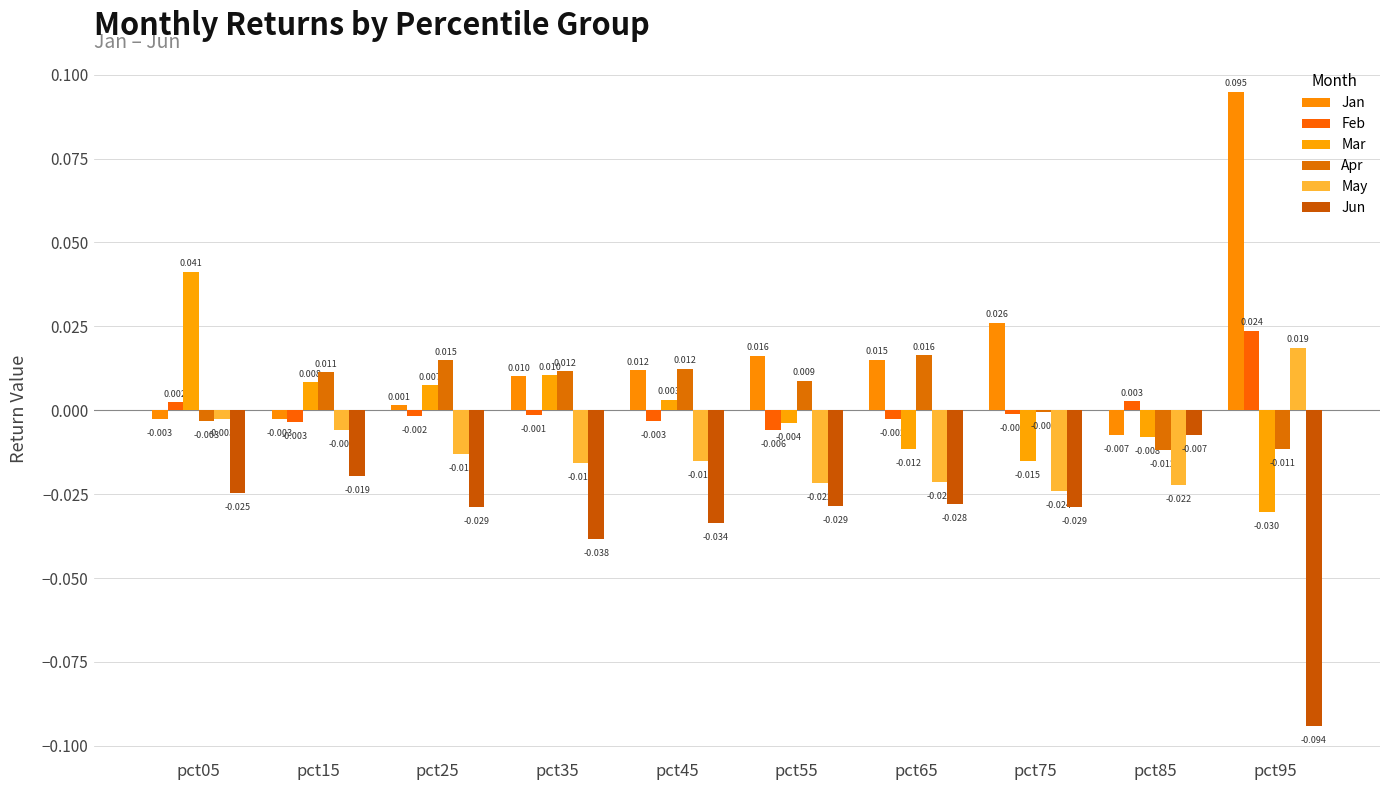

The value of Apr at pct15 is 0.0. True or false?

True